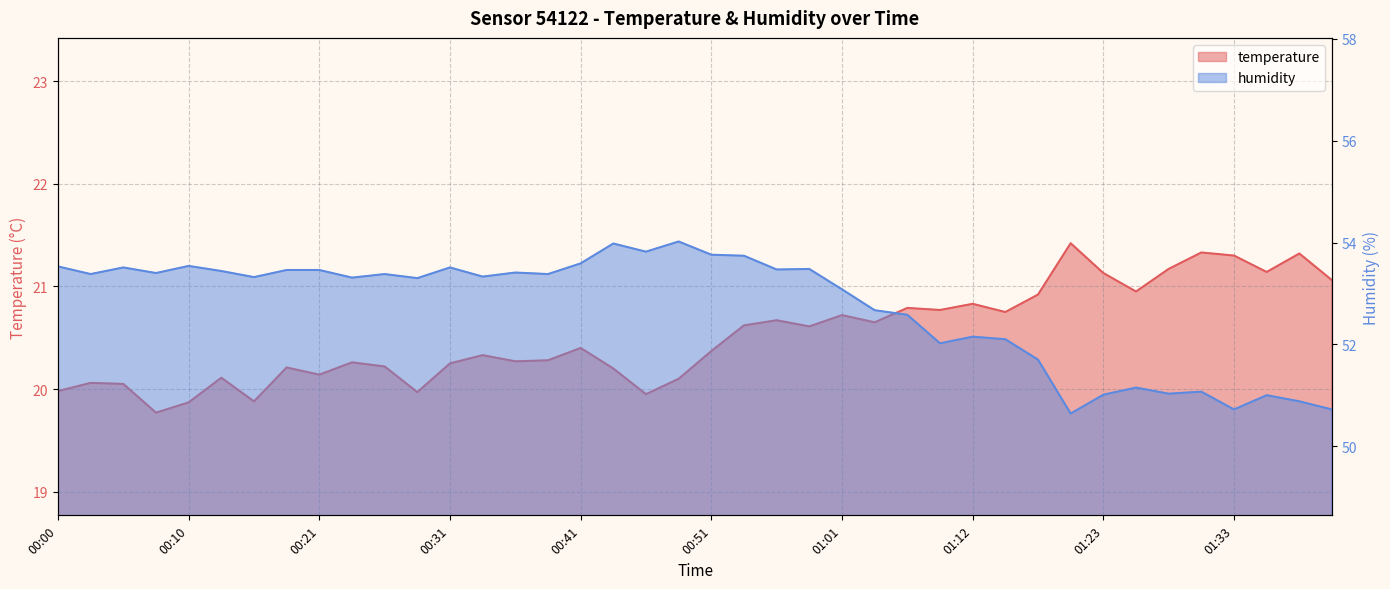

True or false: humidity has more than 0 points higher than both neighbors.

True